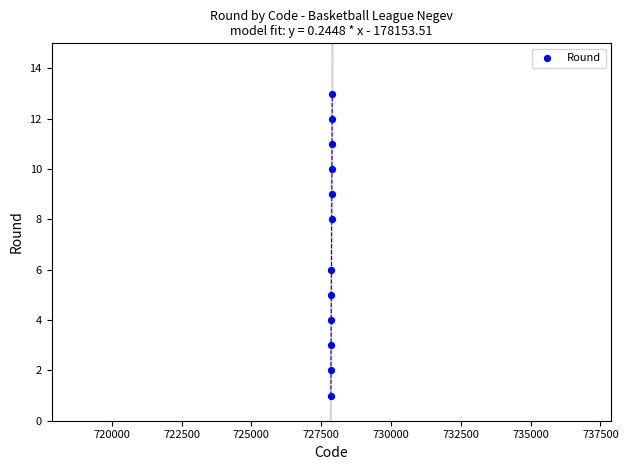

What is the range of Y values (max minus min)?

12